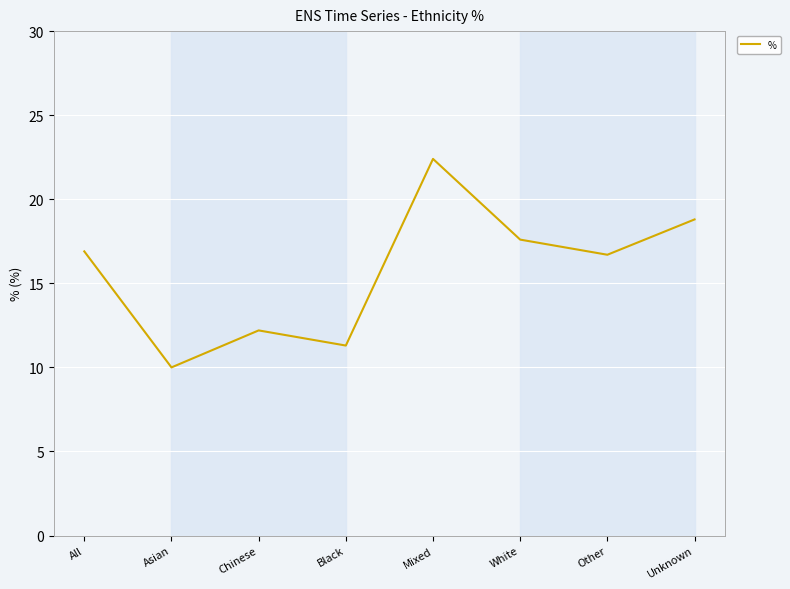

What is the ratio of the value at Other to the value at Mixed?

0.7